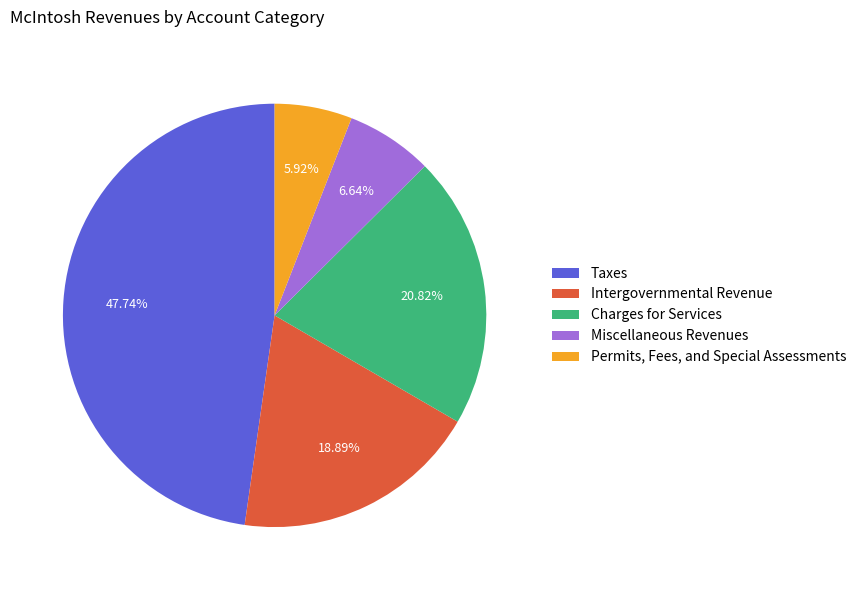

Between Miscellaneous Revenues and Taxes, which is larger?

Taxes